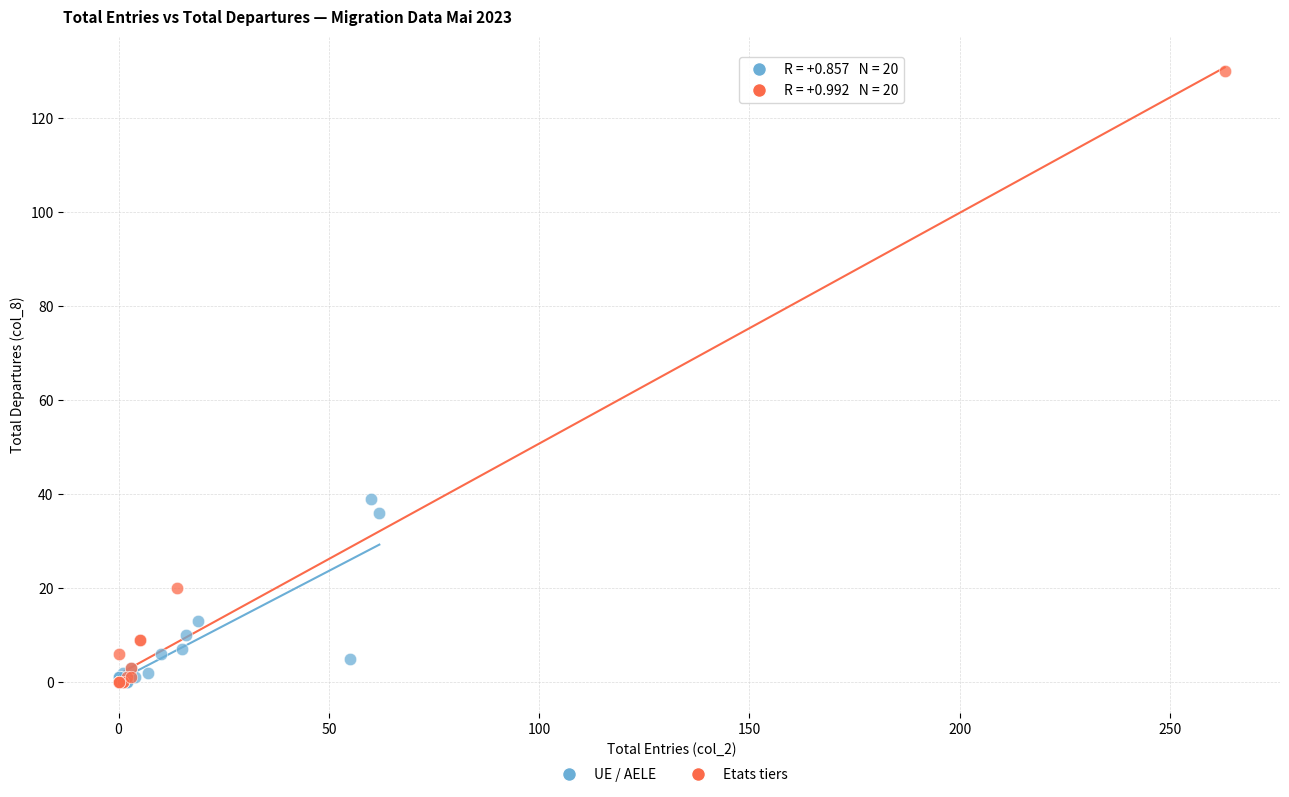

Which series has the widest spread of Y values?

Etats tiers